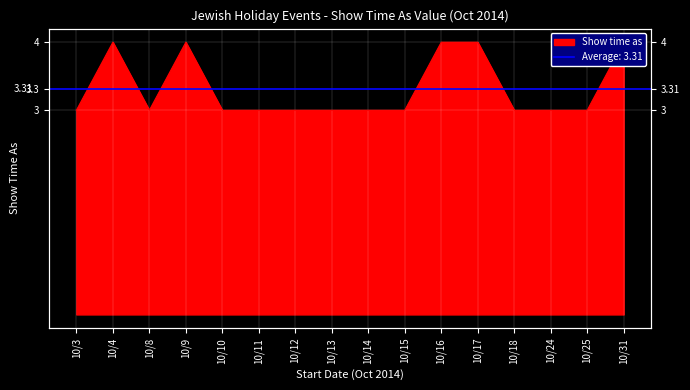

What value does the data have at 10/3?

3